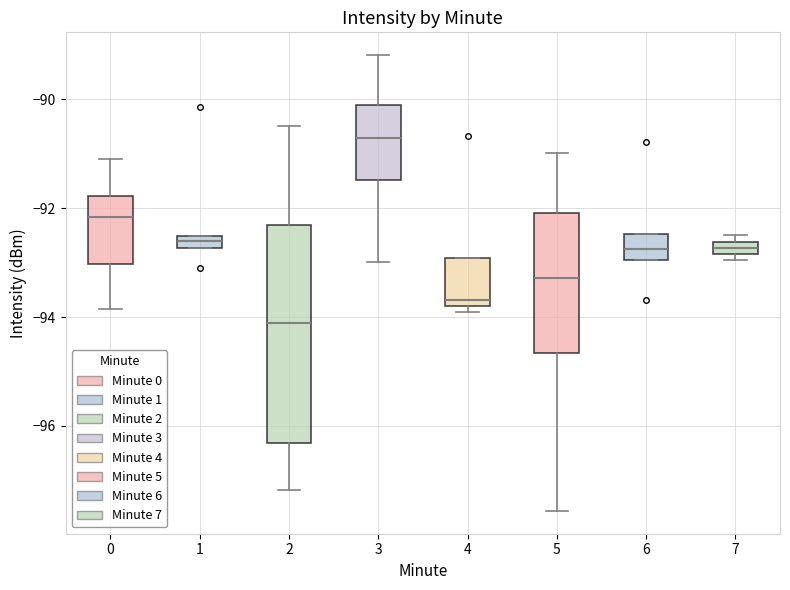

Where does the upper whisker of the box at x = 2 end on the y-axis? The values are not printed on the chart, so give them approximately, as read against the axis.

-90.4